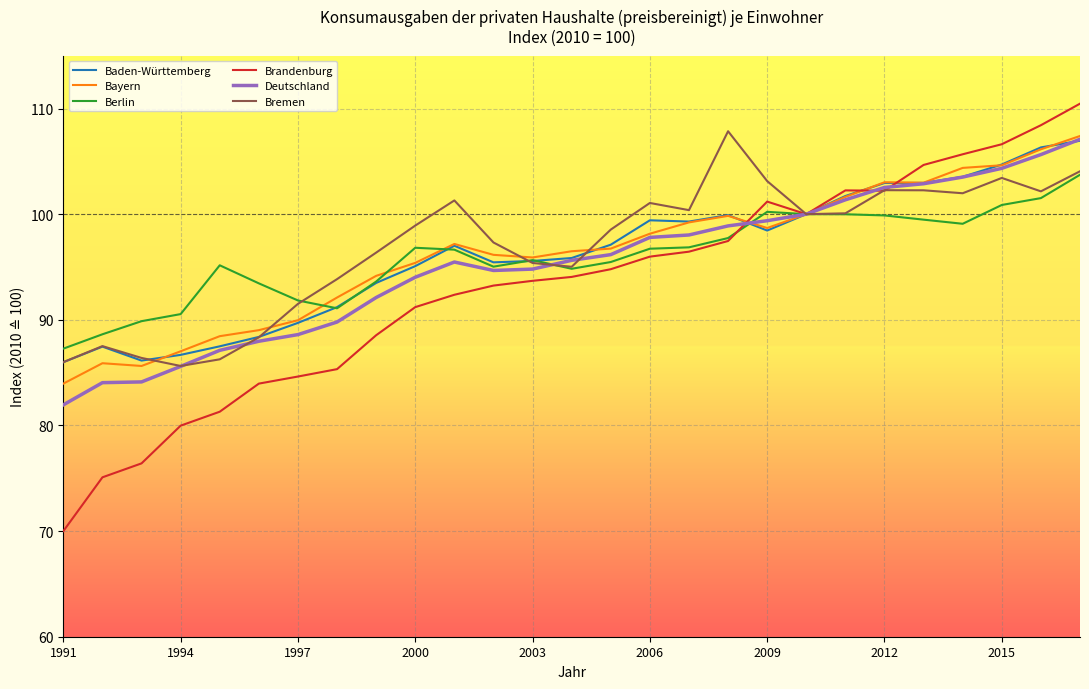

What is the minimum value for Berlin?

87.3